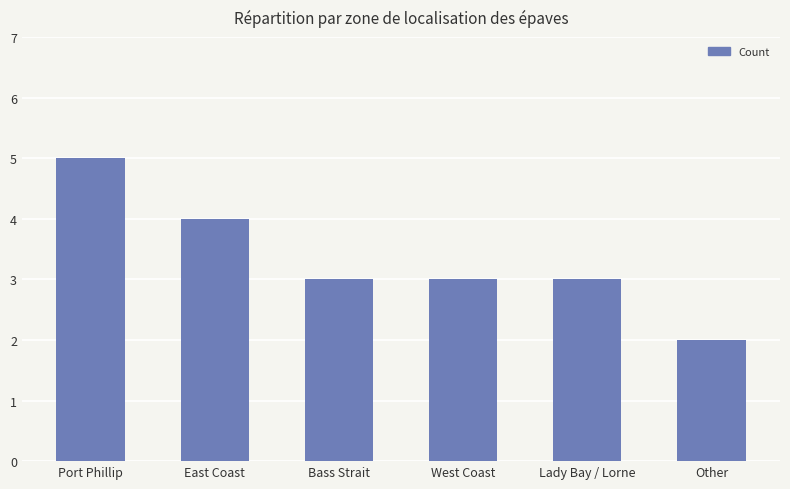

Are the bars horizontal?

No